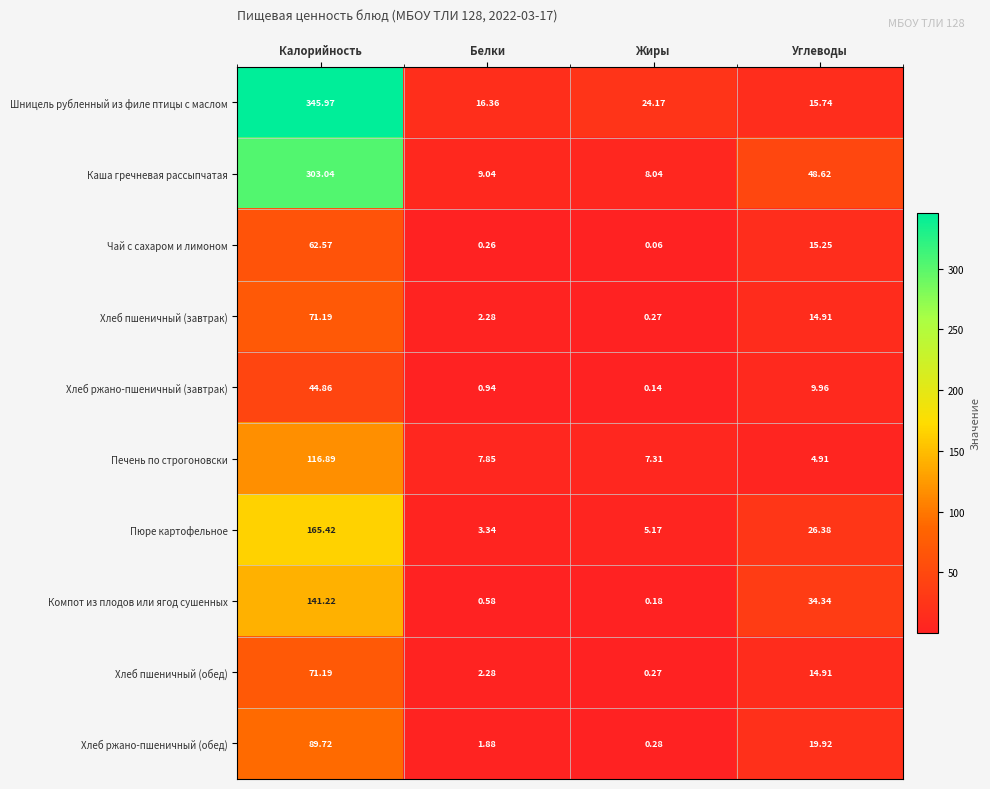

Where is Хлеб пшеничный (завтрак) nearest to the value 35?

Углеводы